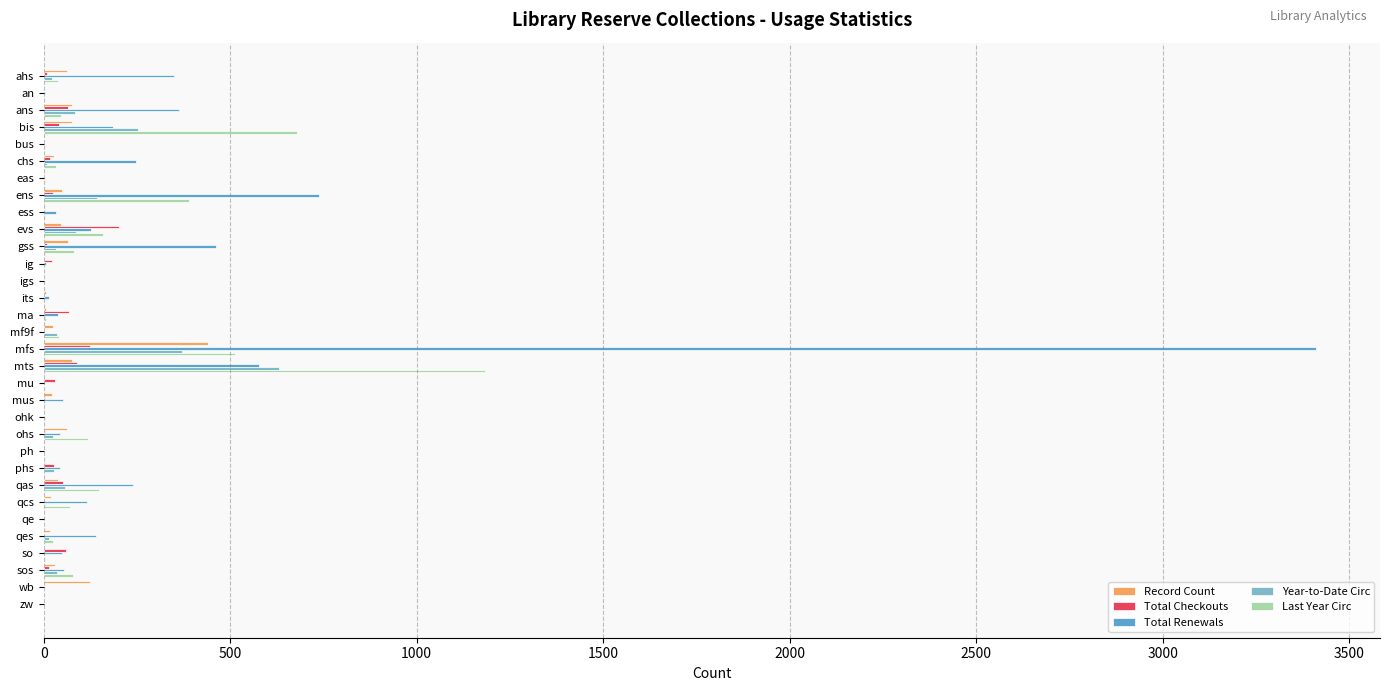

At which label does Total Renewals reach its peak?

mfs